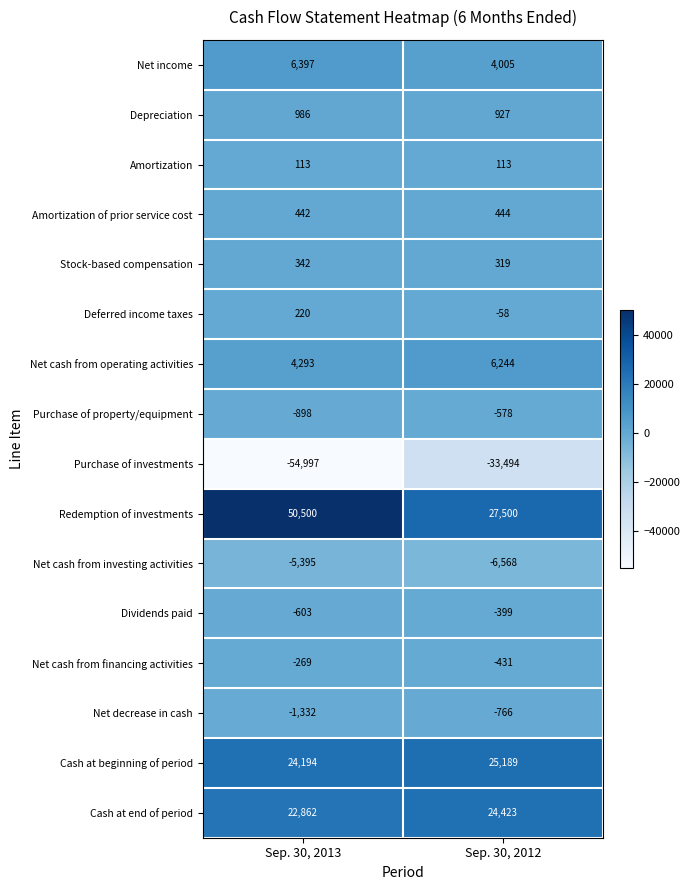

Which series has the largest total across all categories?

Redemption of investments